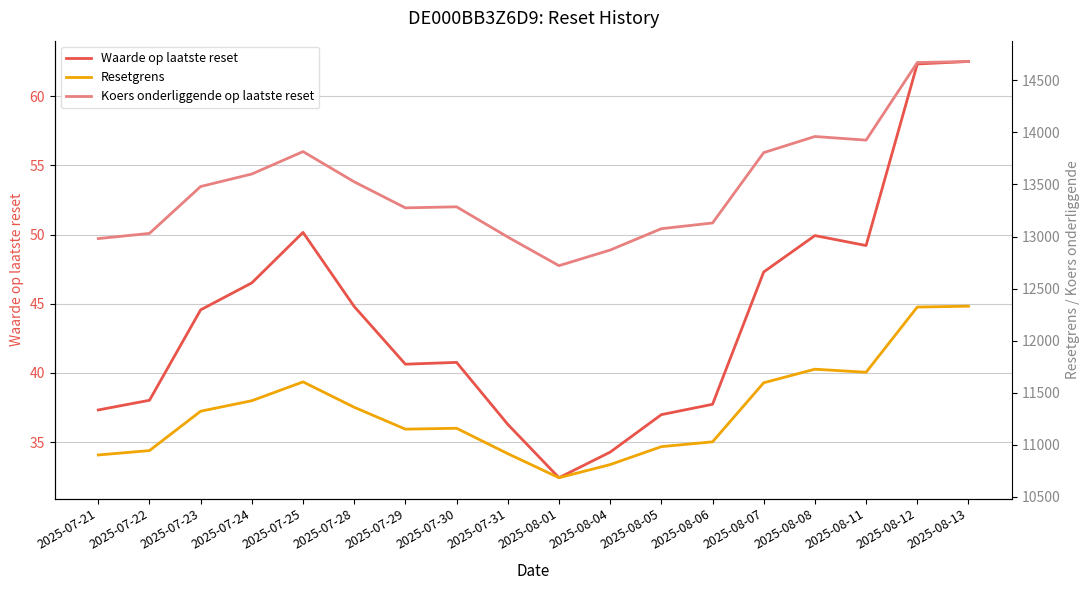

At 2025-07-23, list the series in order from smallest to largest.

Waarde op laatste reset, Resetgrens, Koers onderliggende op laatste reset